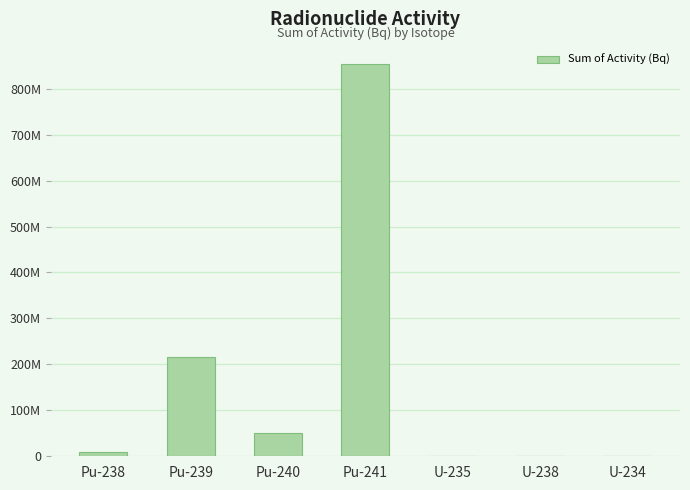

Where is the data nearest to the value 426832888?

Pu-239